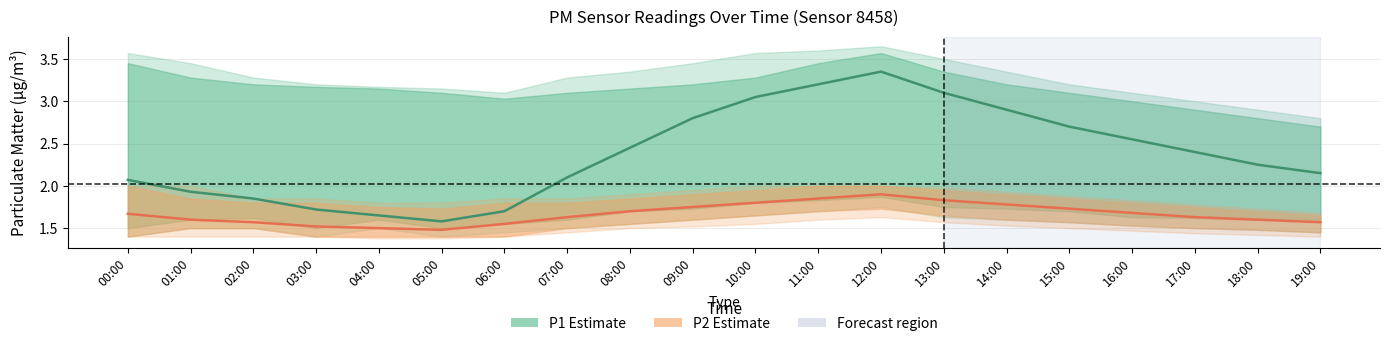

What position from the left is 18:00?

19